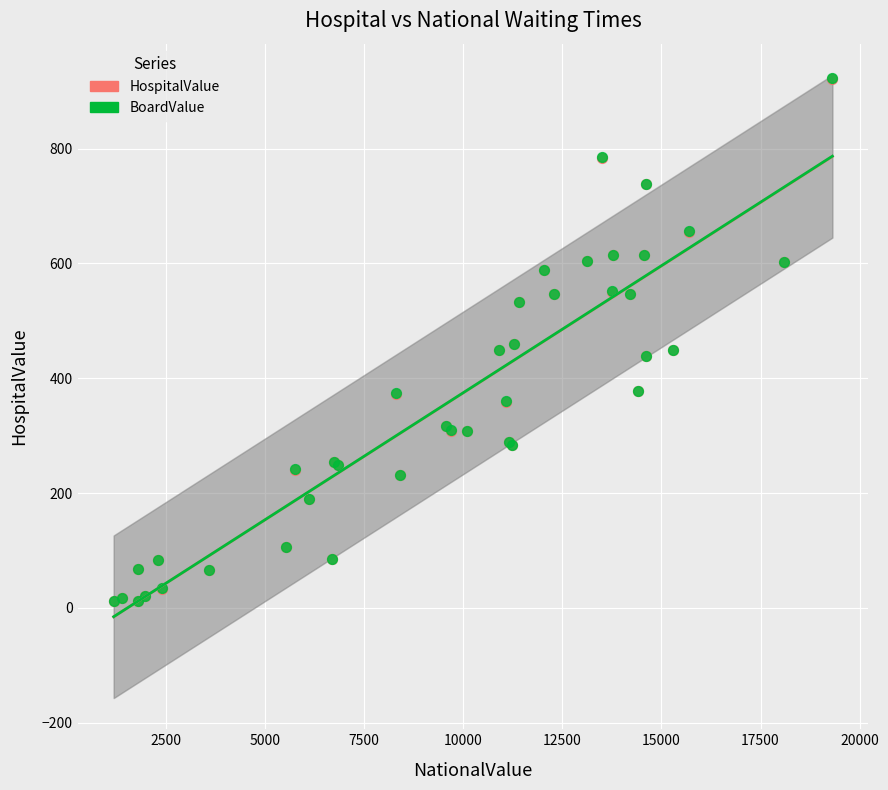

What are all the series names shown in the legend?

HospitalValue, BoardValue